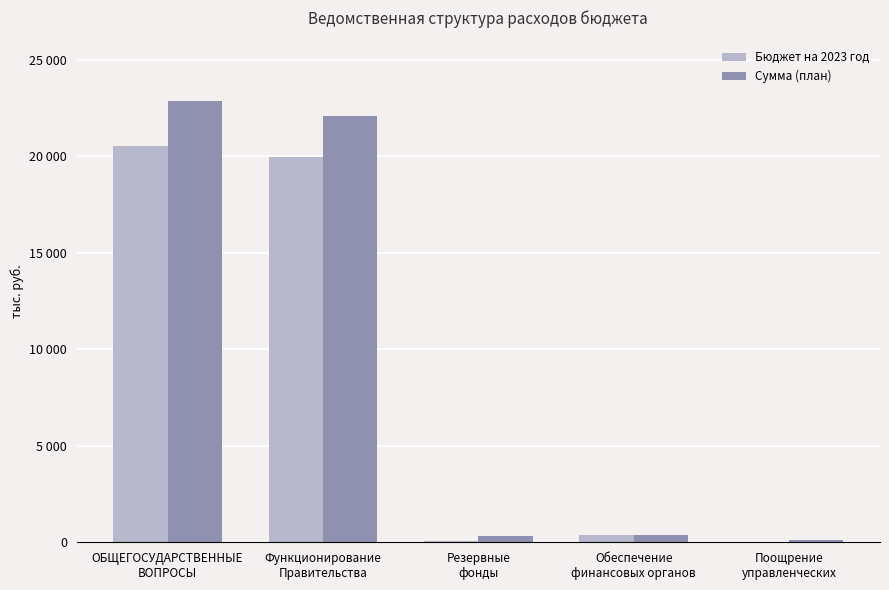

What is the value of the Бюджет на 2023 год bar at the 1st from the left?

20533607.9